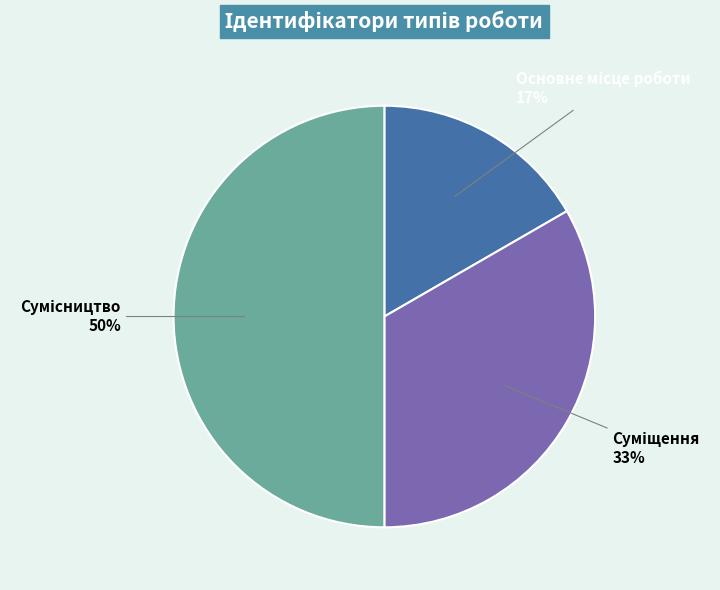

To the nearest percent, what is the difference between the largest and smallest slice percentages?

33%